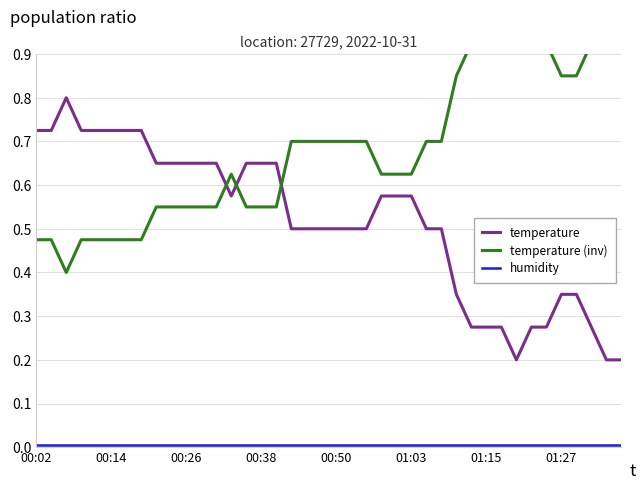

The temperature series shows 0.4 at 01:15. True or false?

False